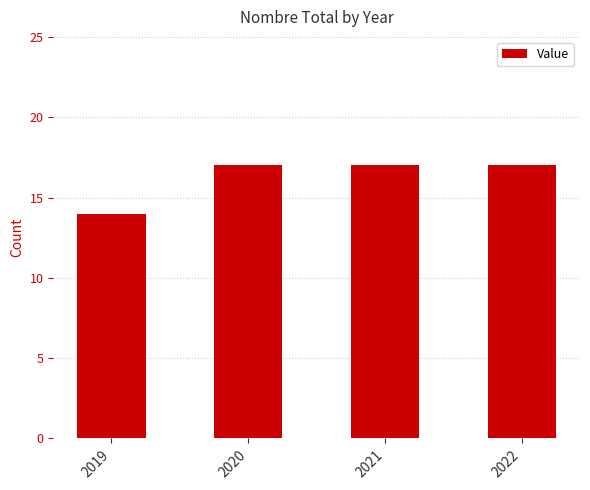

The chart shows a value of 17 at 2022. True or false?

True